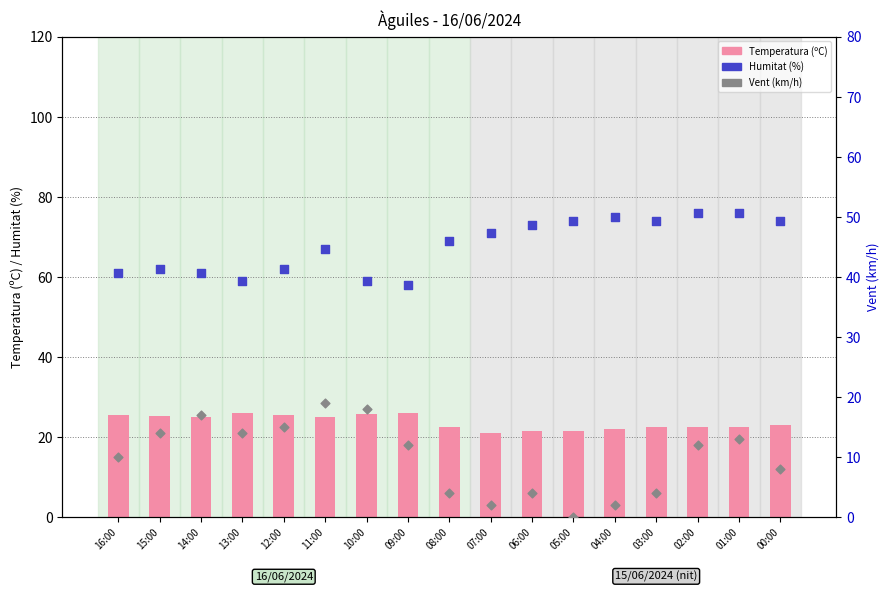

At which category is the sum across all series the highest?

01:00